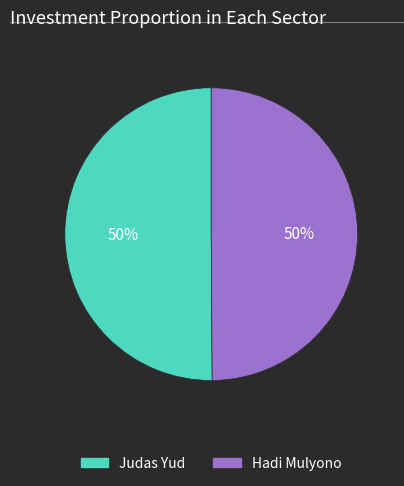

To the nearest percent, what portion does Hadi Mulyono represent?

50%